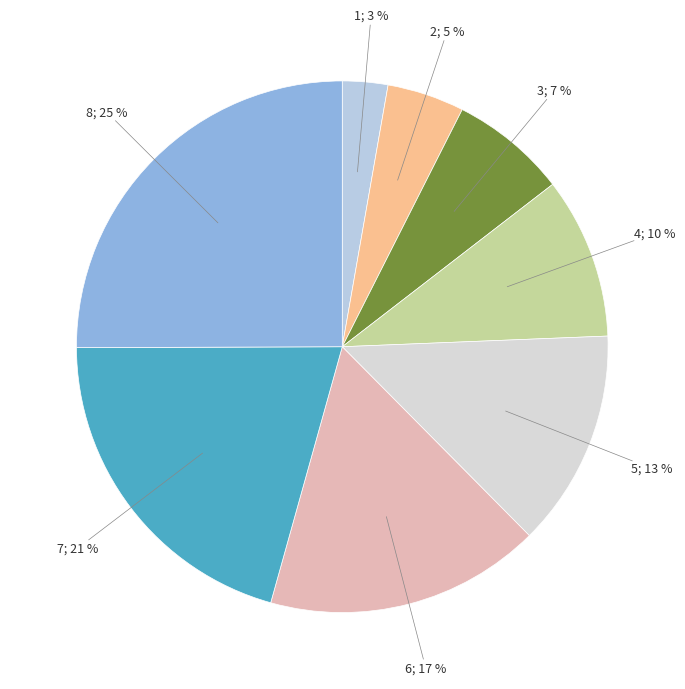

To the nearest percent, what is the average slice percentage?

12%